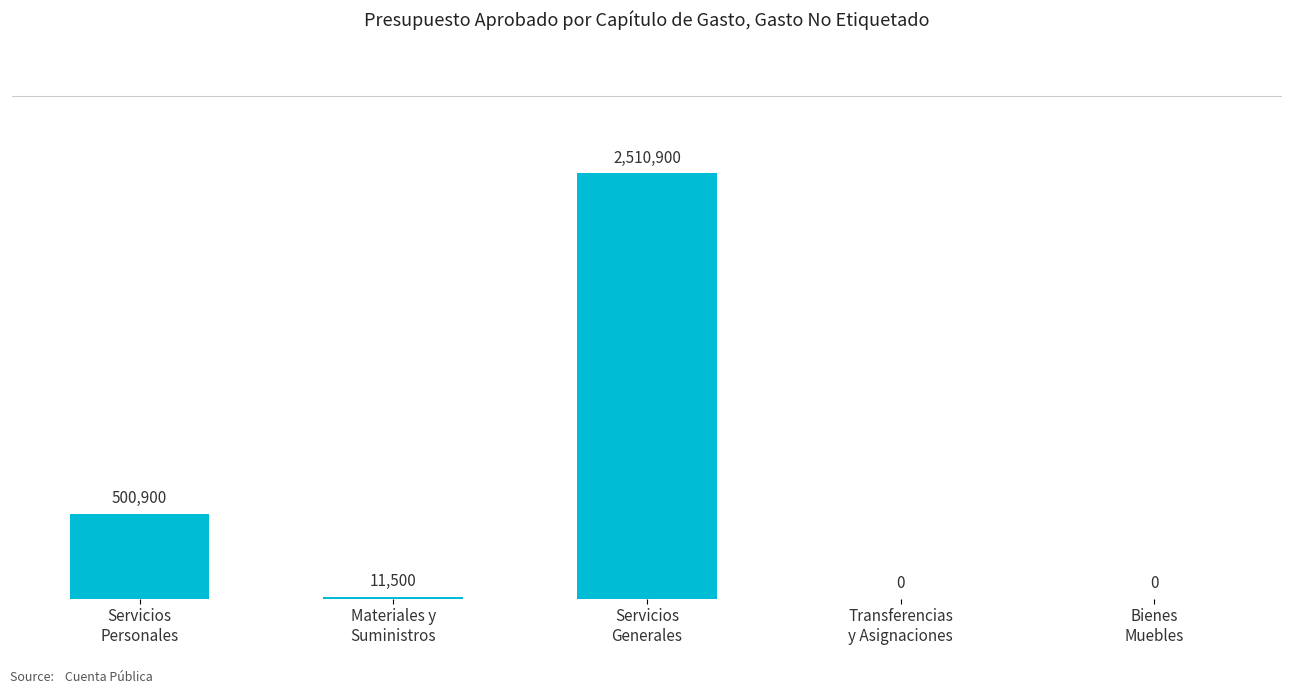

At which category does the chart reach its peak across all series?

Servicios
Generales